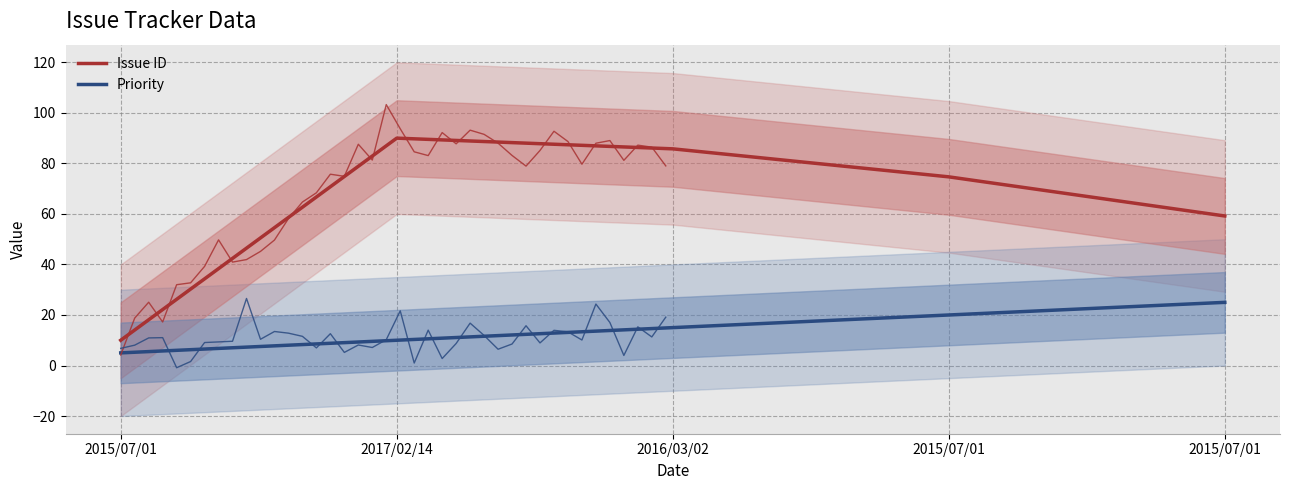

What is the sum of all Priority values?

75.0